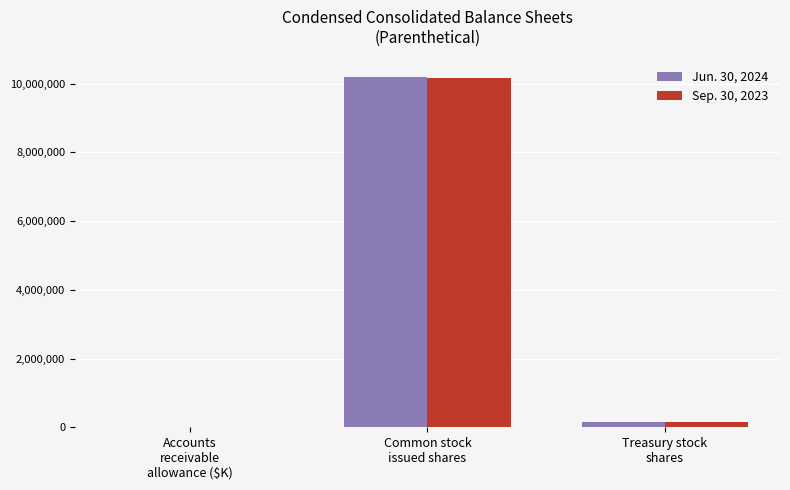

Reading left to right, extract all data points from this chart.

Jun. 30, 2024: 344	10195990	167900
Sep. 30, 2023: 284	10158678	167900